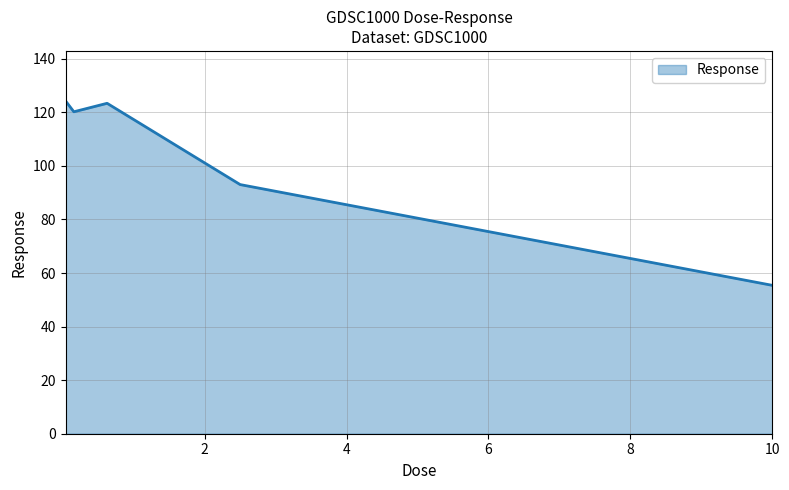

What is the greatest value displayed?

124.3